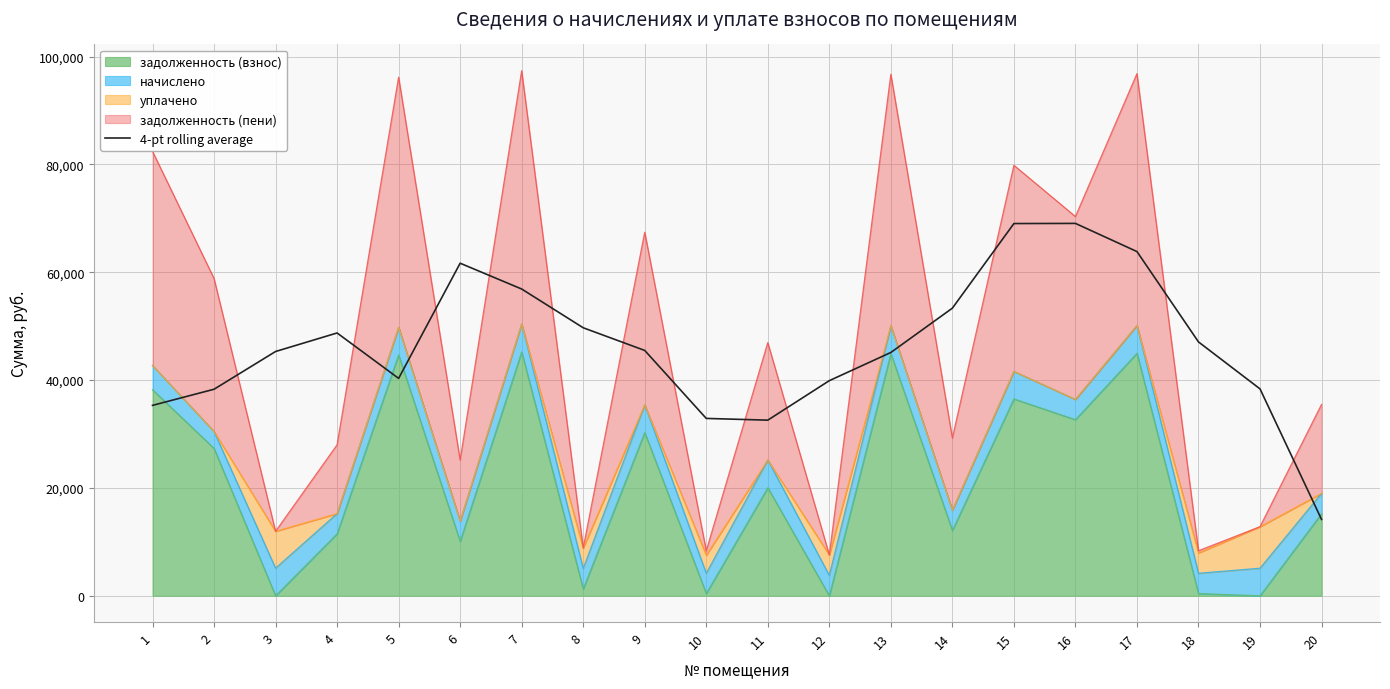

How many data points are less than 45498?

10